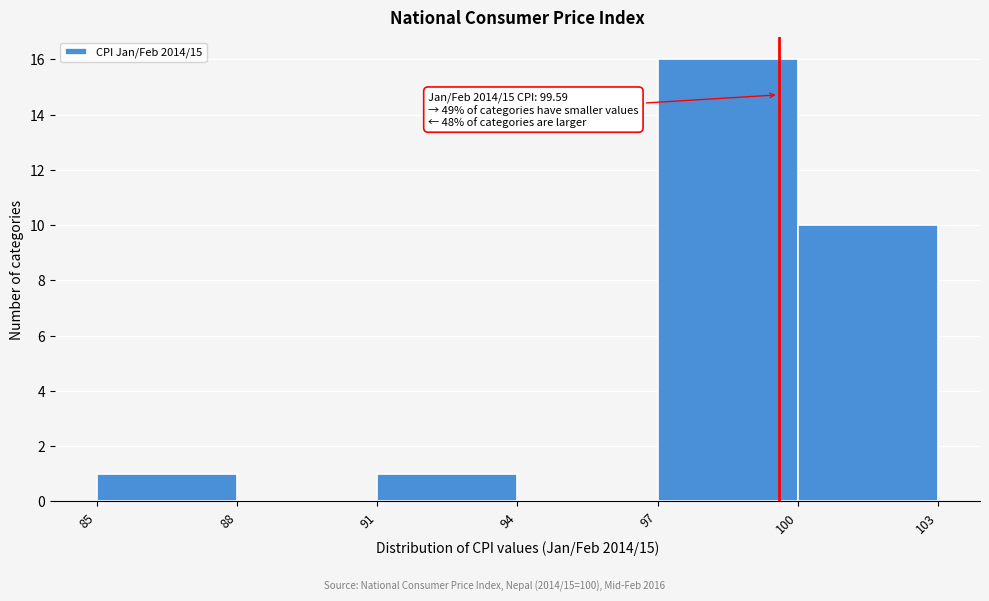

Over which range of the x-axis is the bar tallest?

97 to 100